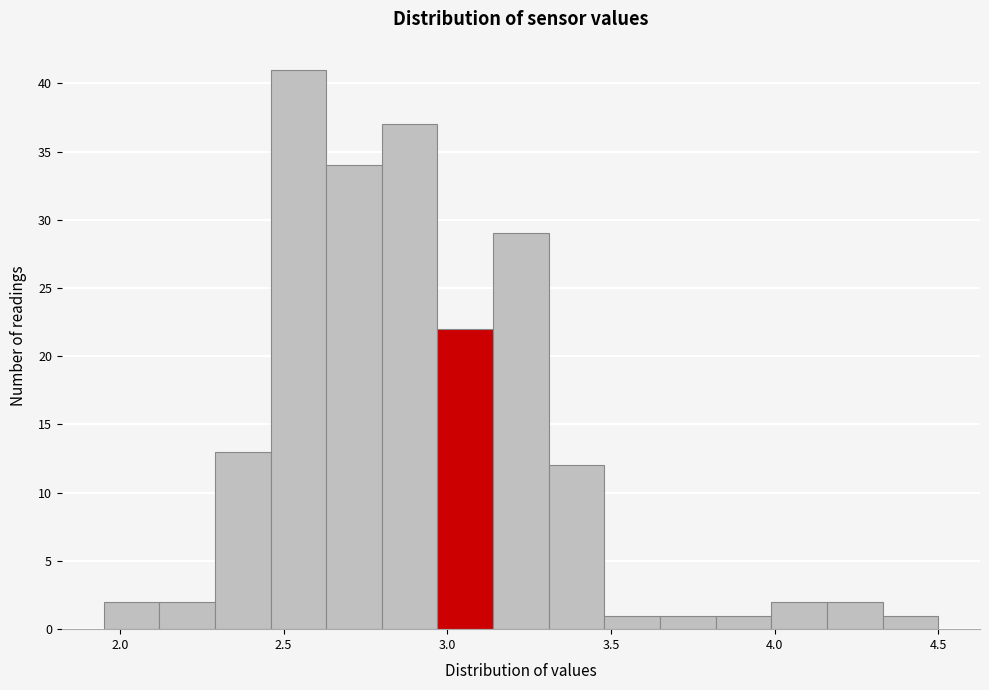

Read against the x-axis, roughly where is the centre of the tallest bar?

2.55